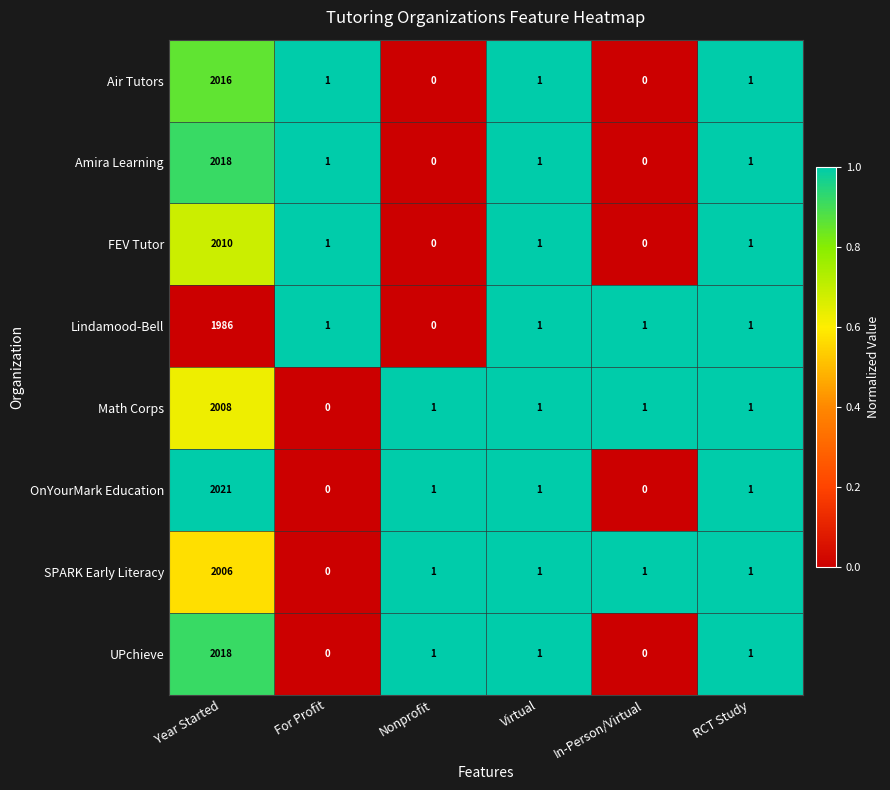

Which series has the widest spread of values?

OnYourMark Education